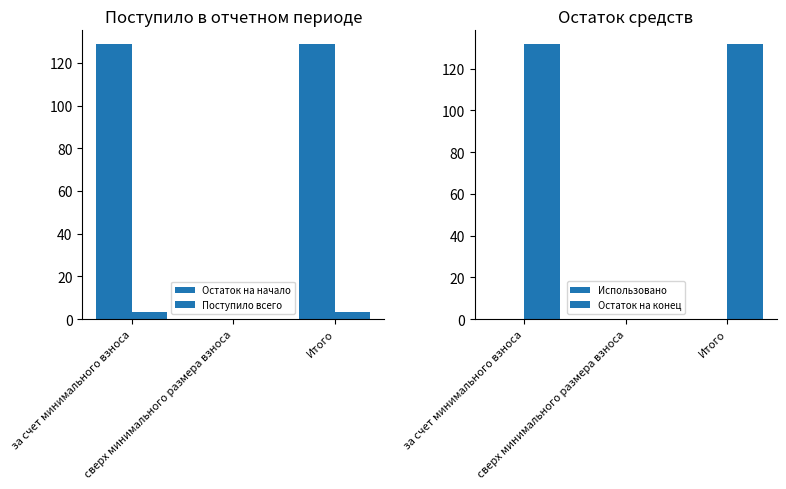

Which has a higher value, сверх минимального размера взноса or Итого?

Итого